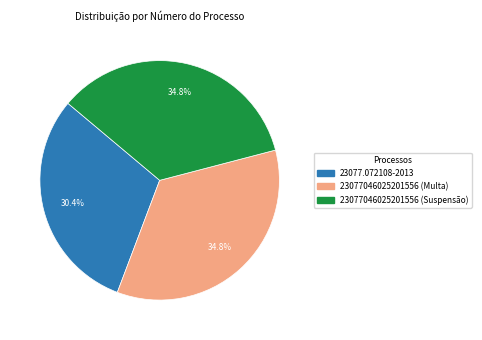

To the nearest percent, what is the combined percentage of 23077046025201556 (Suspensão) and 23077046025201556 (Multa)?

70%